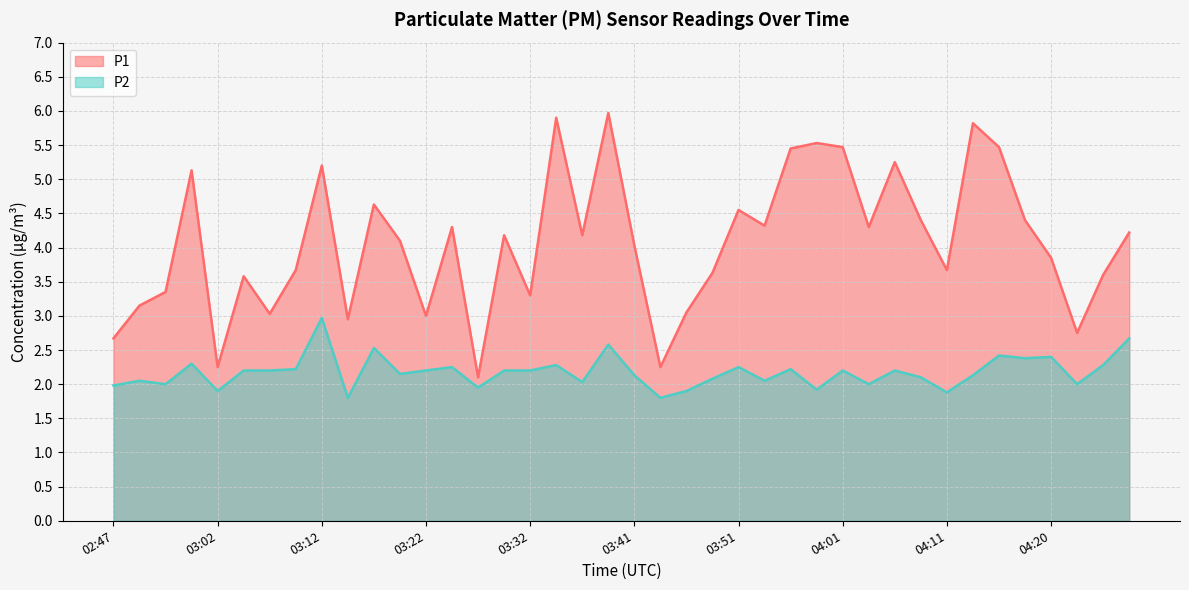

True or false: P1 has a value of 3.7 at 04:11.

True